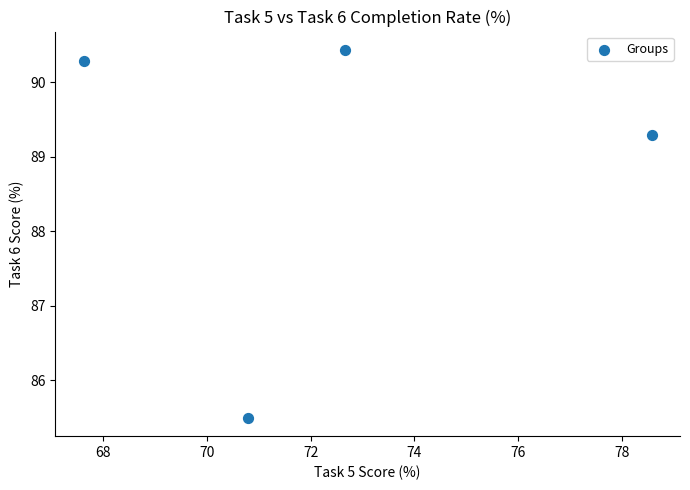

What is the range of X values (max minus min)?

10.9